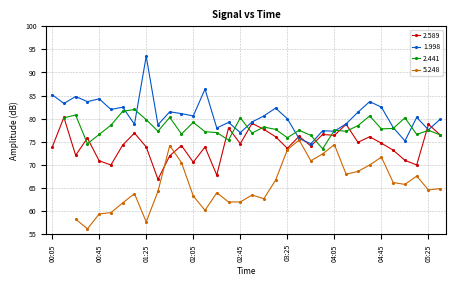

Rank the categories by 2.589 value from highest to lowest.

00:15, 02:55, 04:15, 05:25, 02:35, 03:05, 01:15, 03:55, 05:35, 04:05, 03:35, 03:15, 04:35, 00:35, 04:25, 04:45, 02:45, 01:05, 01:55, 03:45, 01:25, 02:15, 00:05, 03:25, 04:55, 00:25, 01:45, 05:05, 00:45, 02:05, 00:55, 05:15, 02:25, 01:35